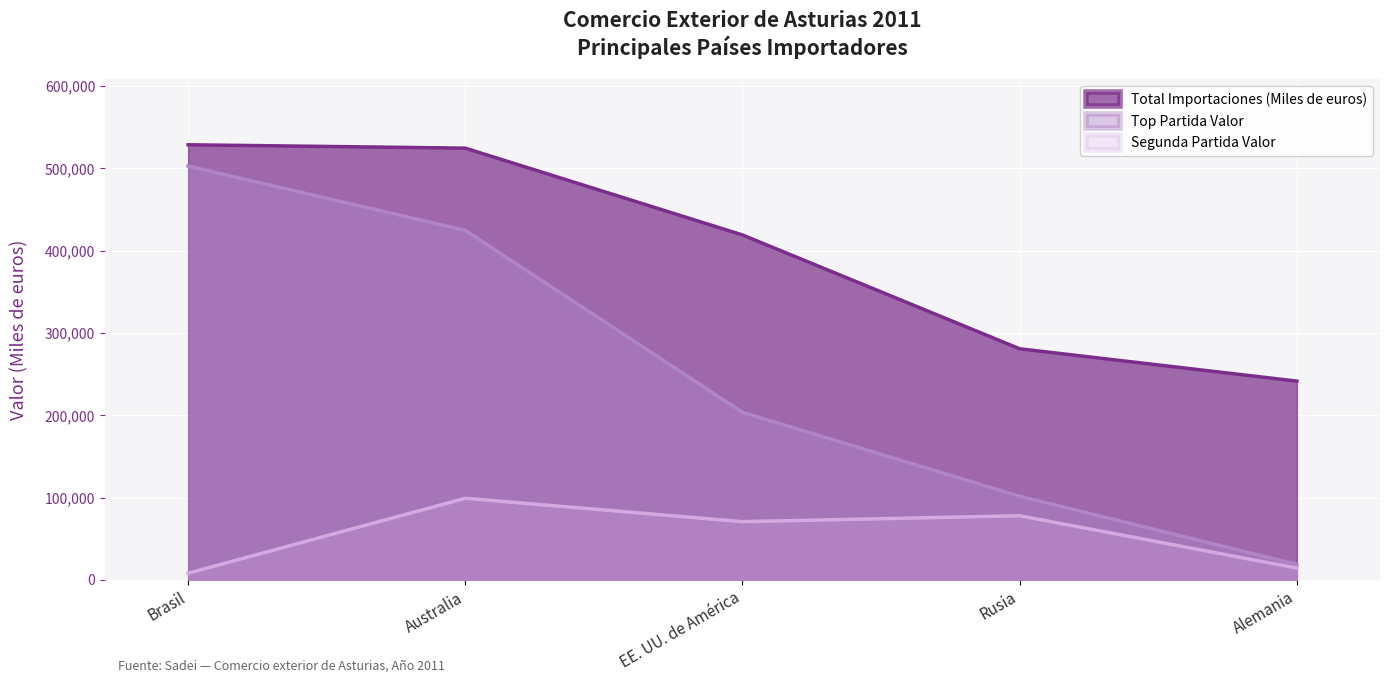

True or false: Segunda Partida Valor and Top Partida Valor intersect in this chart.

False